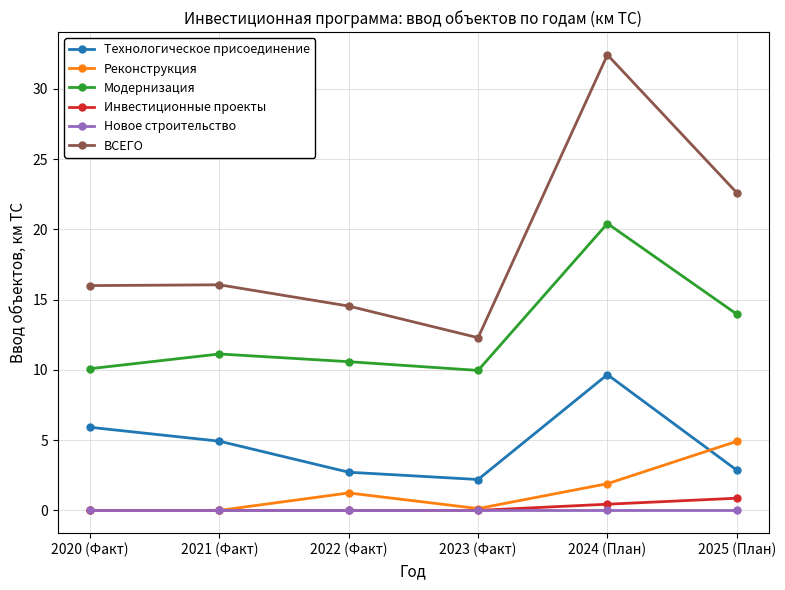

Between 2024 (План) and 2025 (План), which series saw the biggest shift?

ВСЕГО